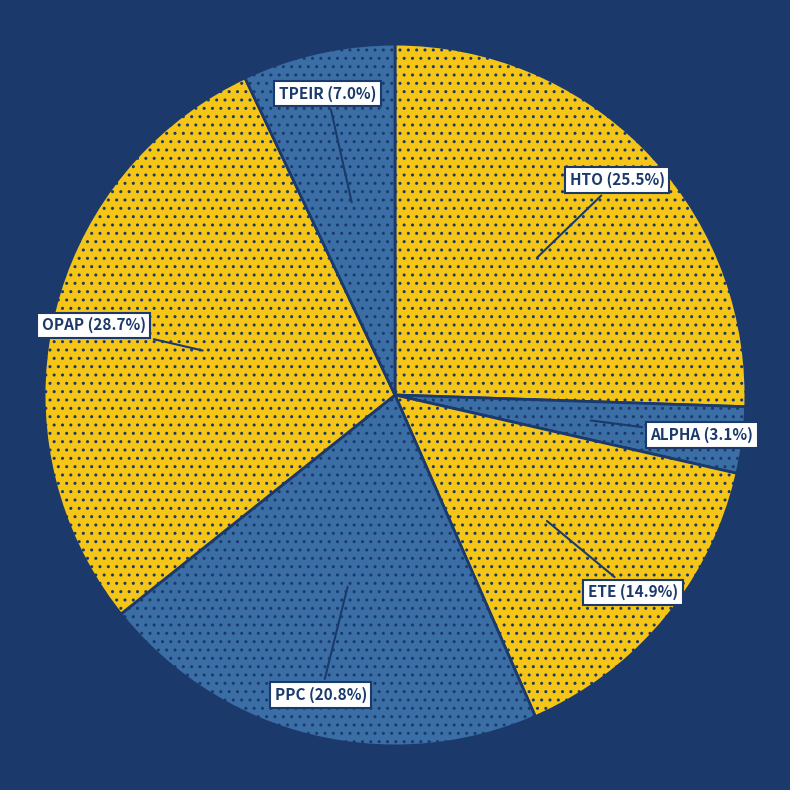

Does PPC represent more than half of the total?

No